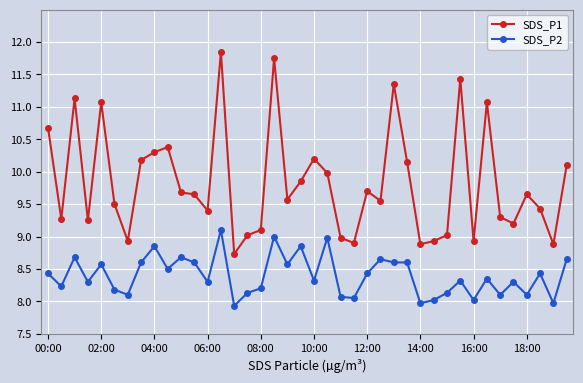

List the series in order of their overall mean, lowest first.

SDS_P2, SDS_P1